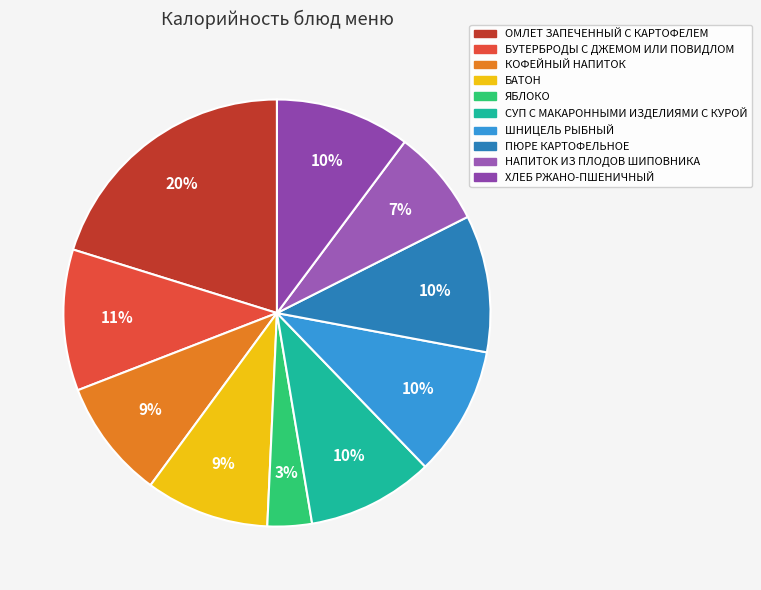

Is it true that ШНИЦЕЛЬ РЫБНЫЙ is 10% of the pie?

True